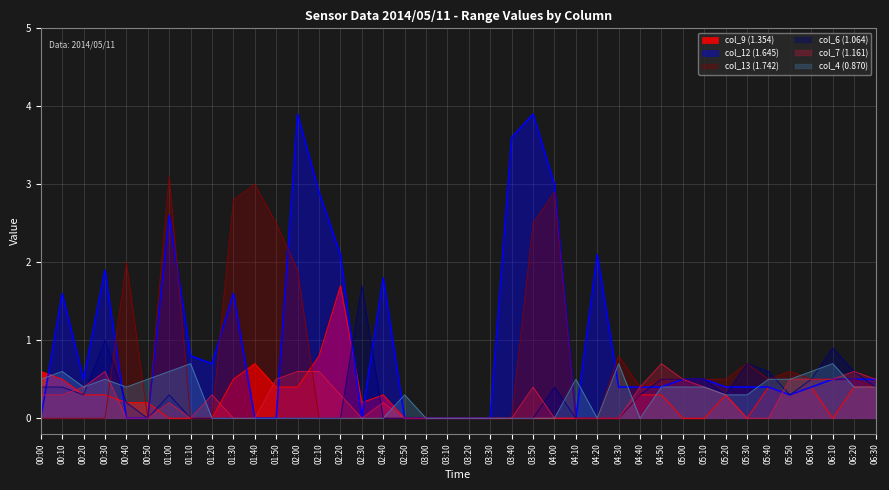

Which series ends up on top after the final intersection of col_4 (0.870) and col_7 (1.161)?

col_7 (1.161)